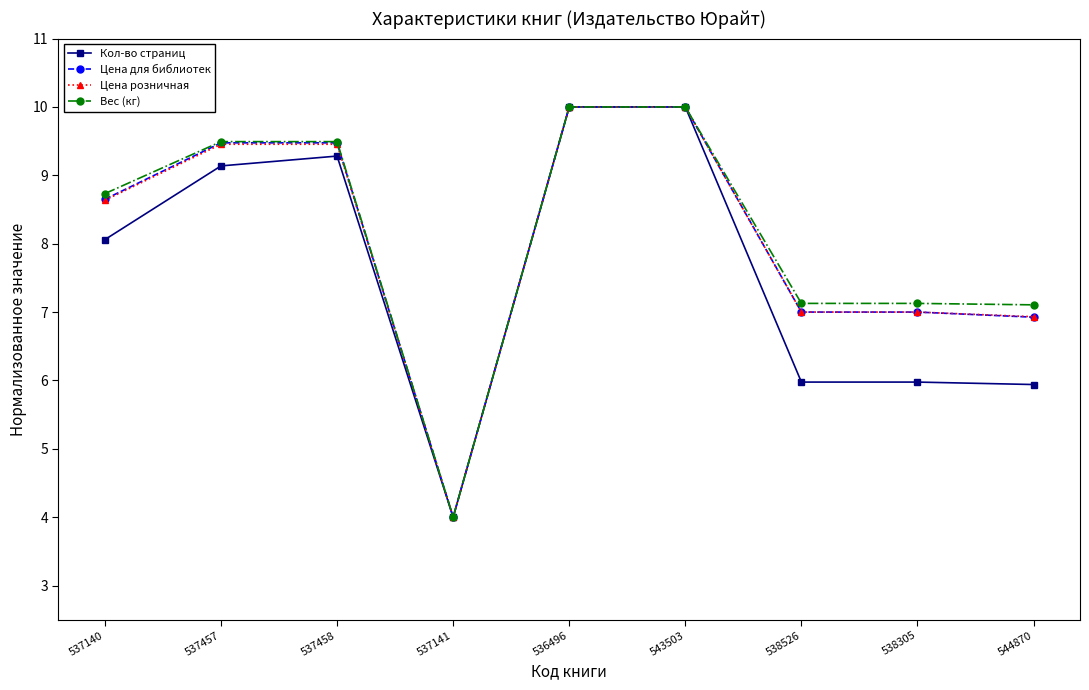

True or false: Цена розничная has a value of 9.5 at 537457.

True